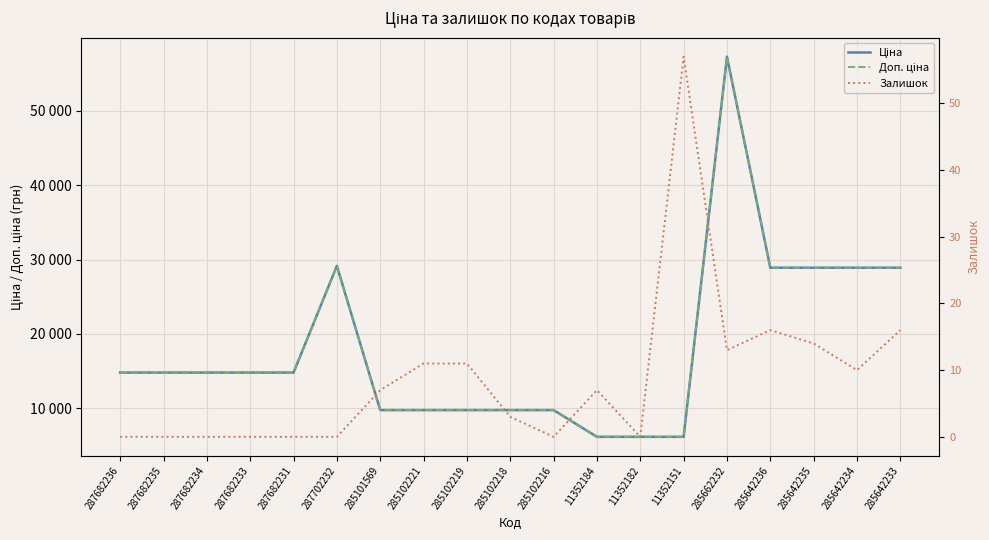

Between 285101569 and 285102221, which is larger?

285101569